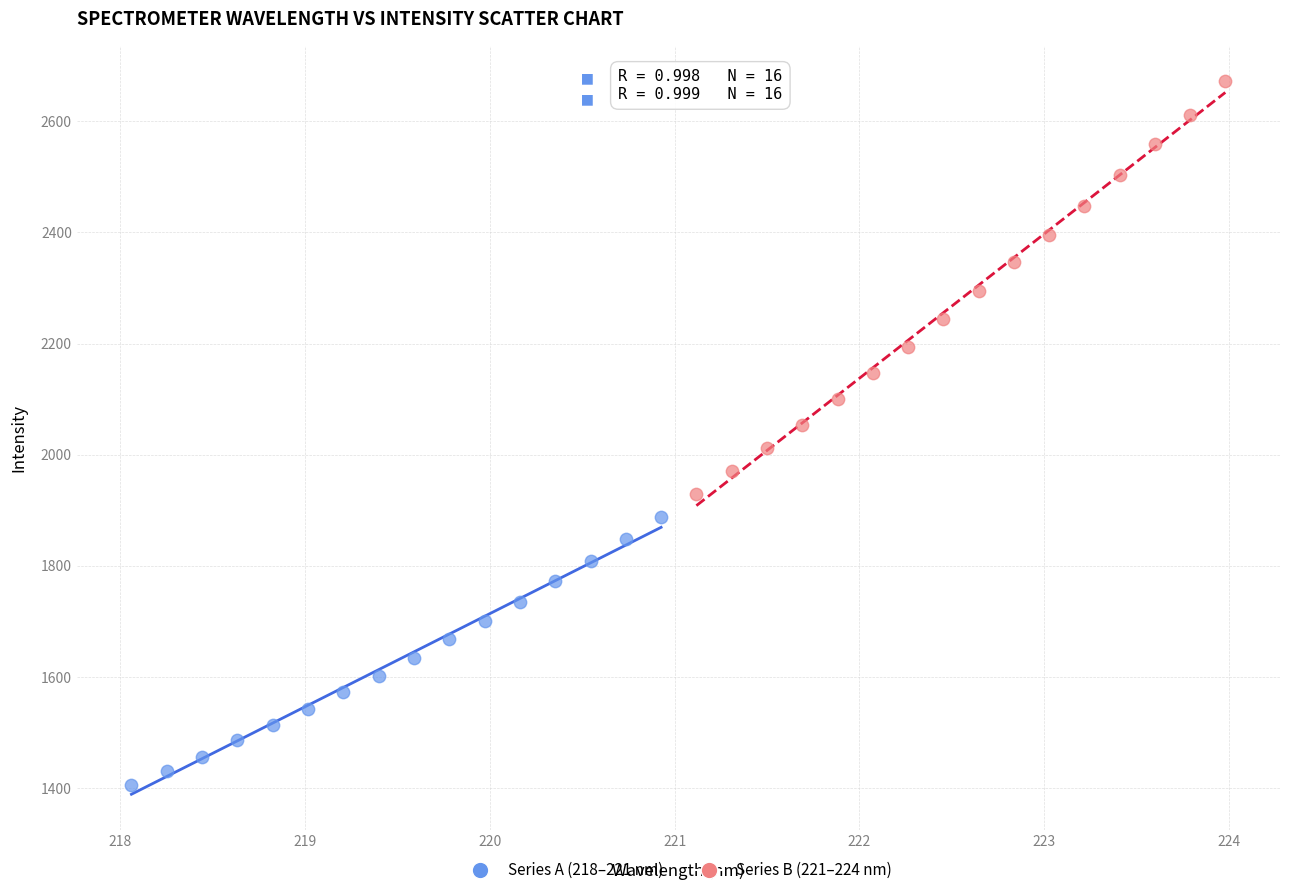

Which series has the largest Y range (max minus min)?

Series B (221–224 nm)